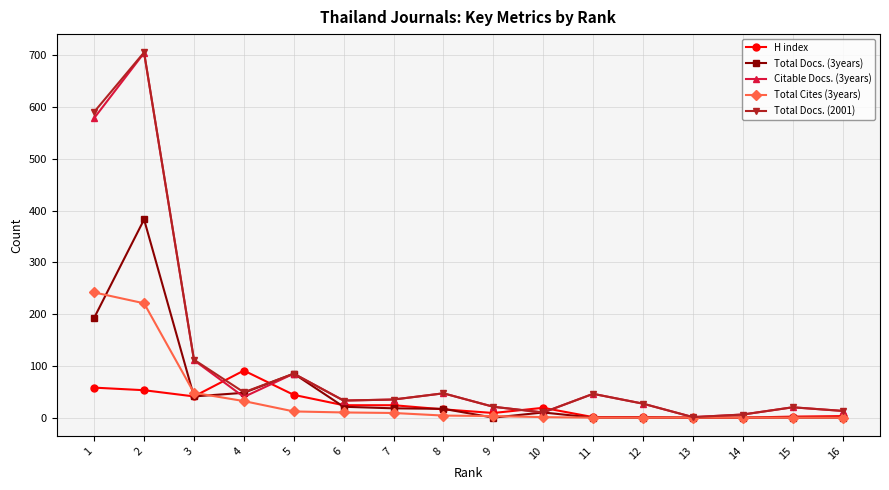

Which series has the largest range (max minus min)?

Total Docs. (2001)